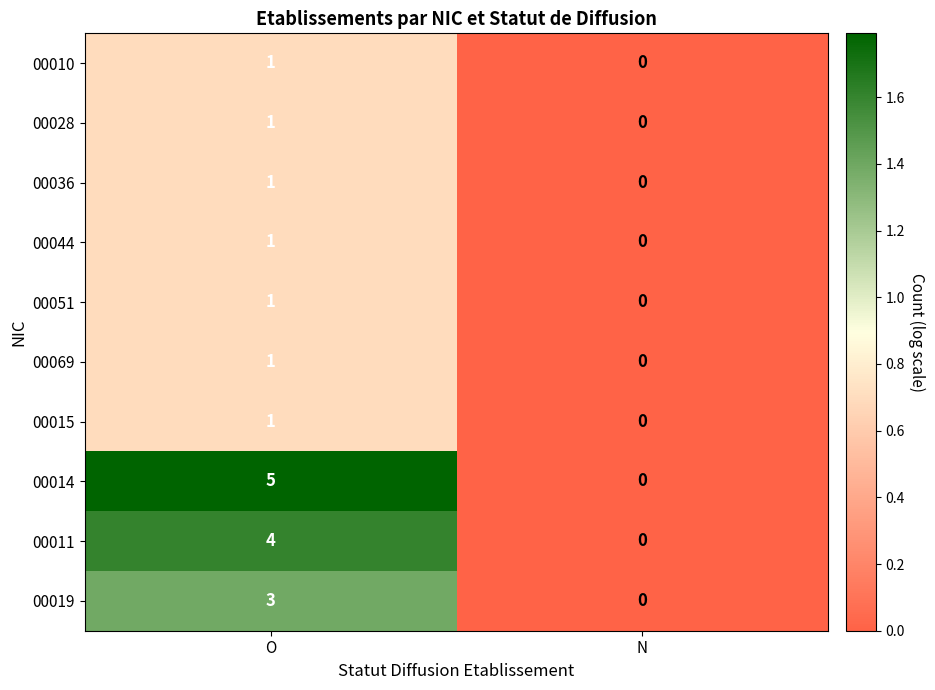

Reading right to left, what are all the values shown in this chart?

00010: 0	1
00028: 0	1
00036: 0	1
00044: 0	1
00051: 0	1
00069: 0	1
00015: 0	1
00014: 0	5
00011: 0	4
00019: 0	3